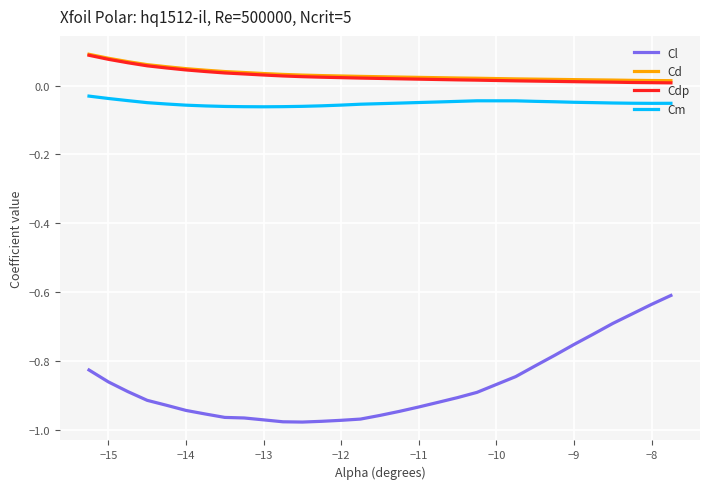

True or false: Cd and Cdp cross at least once.

False